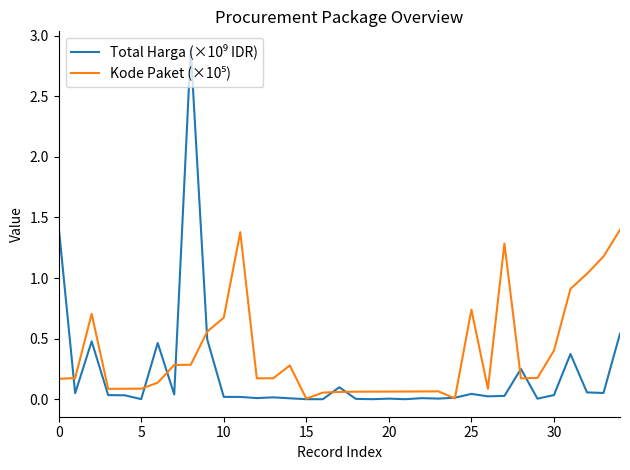

What is the greatest value displayed?

2.9